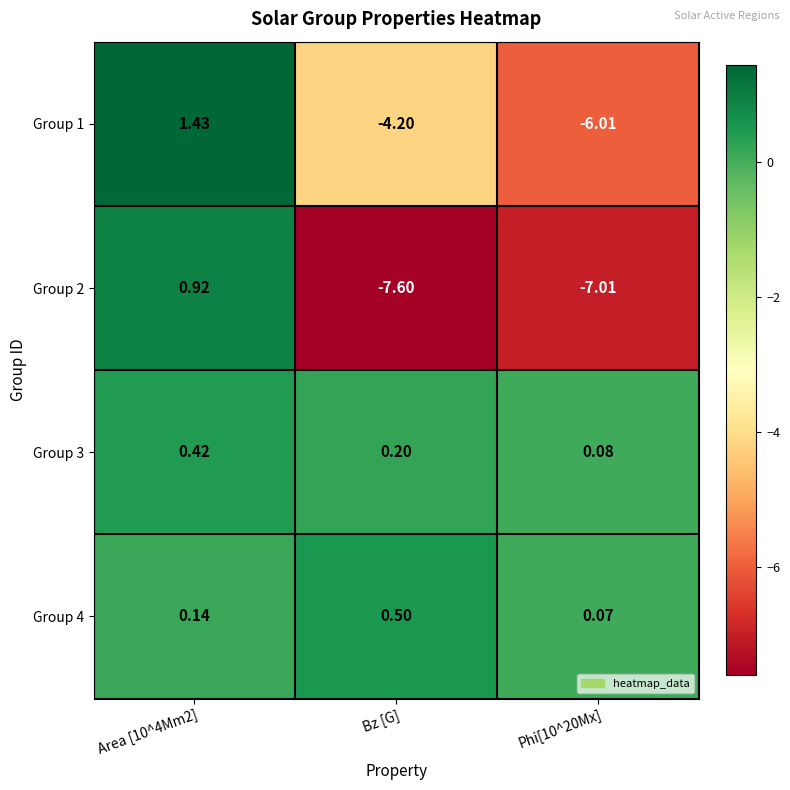

At which label does Group 4 reach its peak?

Bz [G]